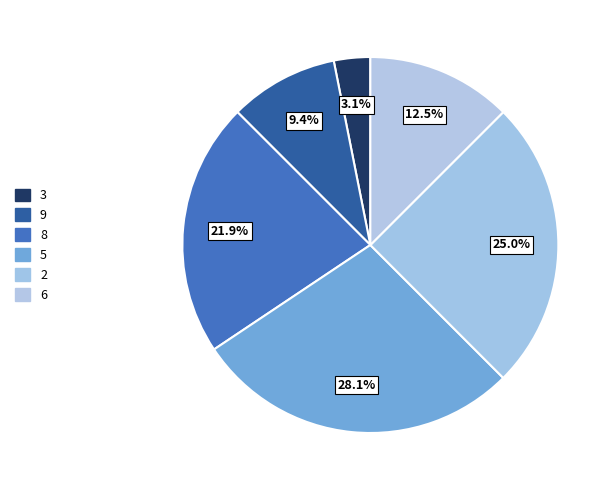

Rank the categories by value from lowest to highest.

3, 9, 6, 8, 2, 5